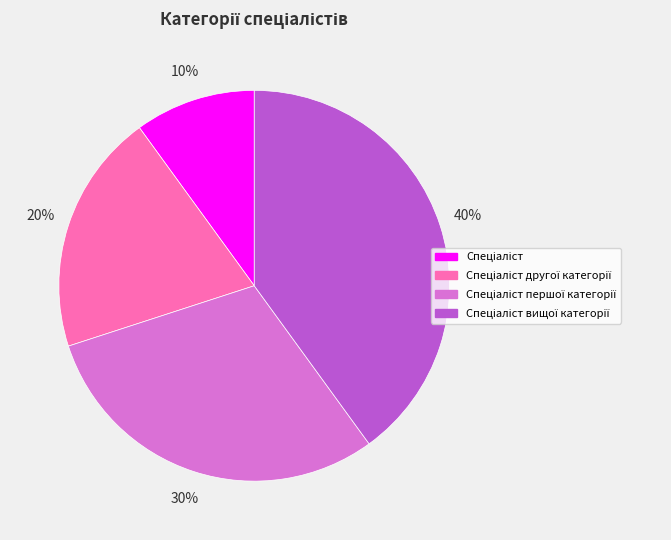

How many segments does this pie chart have?

4